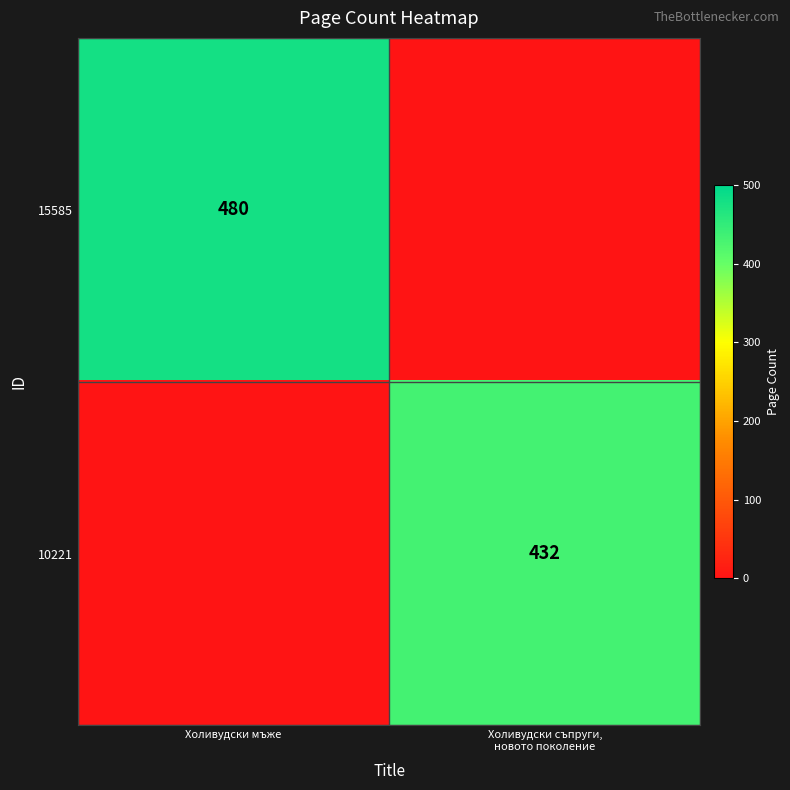

Is it true that 15585 equals 318 at Холивудски мъже?

False